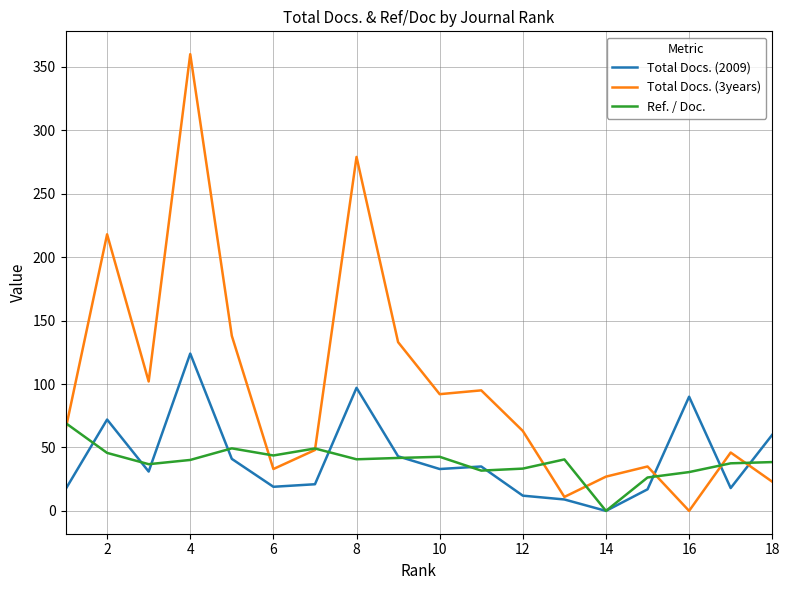

Which series ends up on top after the final intersection of Total Docs. (3years) and Total Docs. (2009)?

Total Docs. (2009)